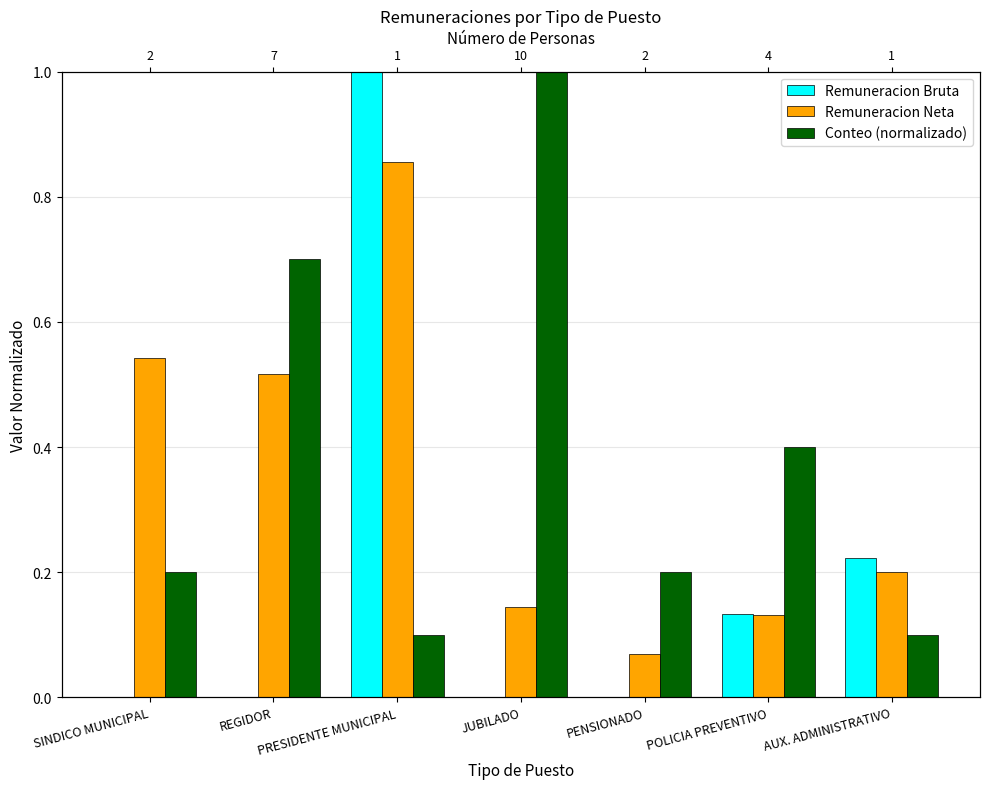

Rank the series by their average value, from highest to lowest.

Conteo (normalizado), Remuneracion Neta, Remuneracion Bruta